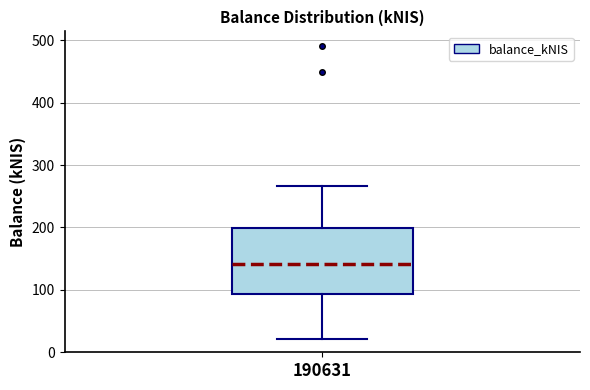

Where does the median line of the box at x = 190631 sit on the y-axis? The values are not printed on the chart, so give them approximately, as read against the axis.

140